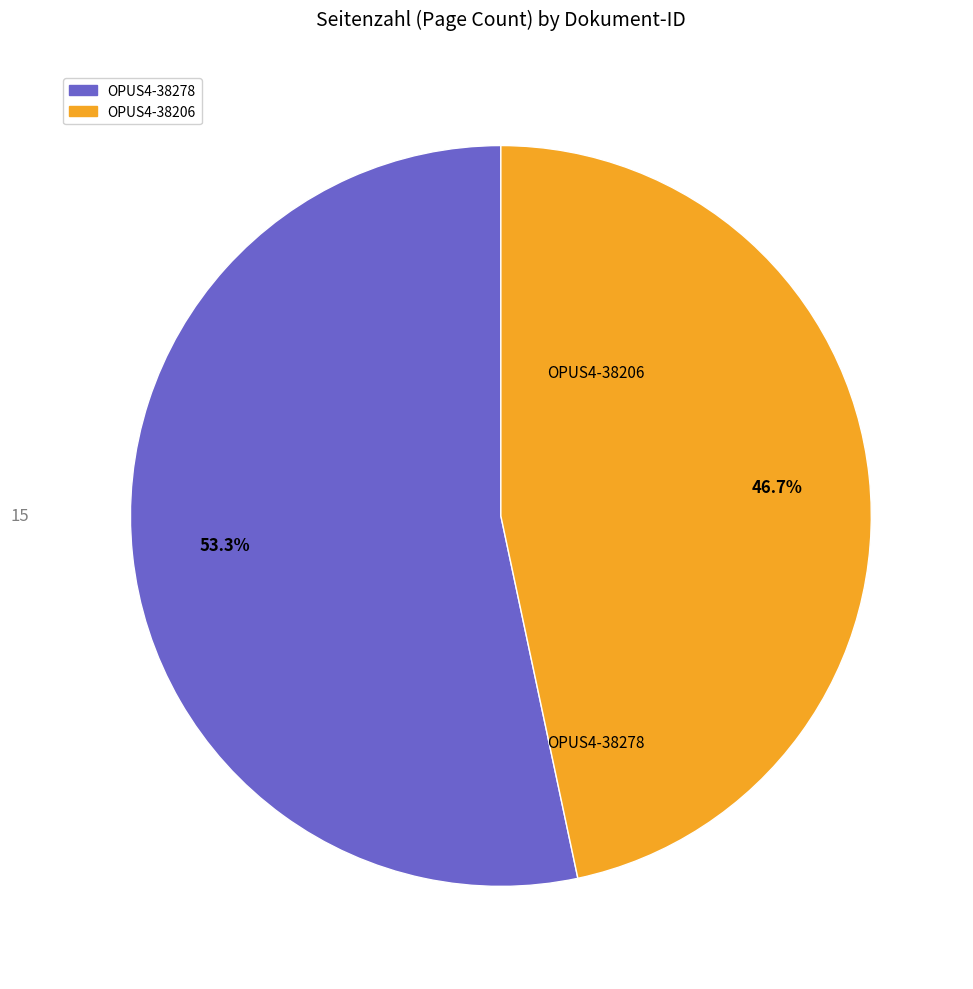

Does OPUS4-38206 represent more than half of the total?

No